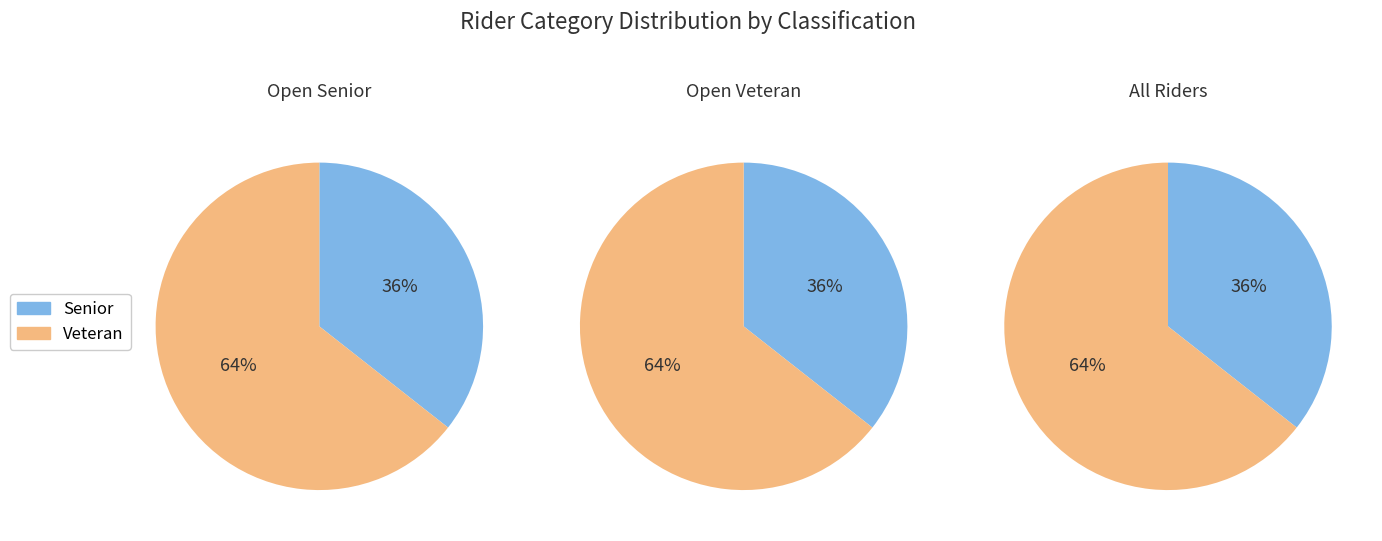

Which category has the smallest portion of the pie?

Senior